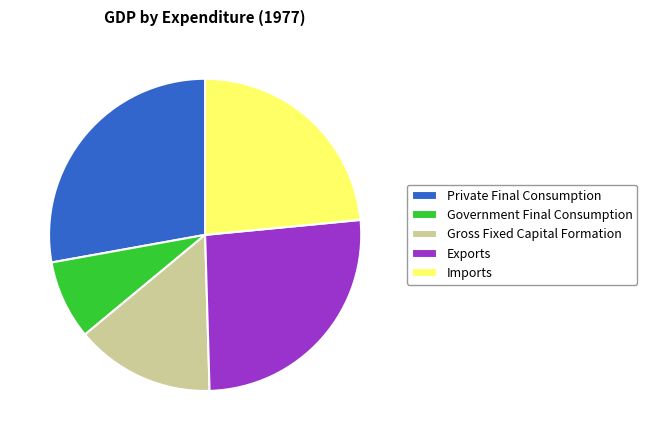

Rank the categories by value from lowest to highest.

Government Final Consumption, Gross Fixed Capital Formation, Imports, Exports, Private Final Consumption